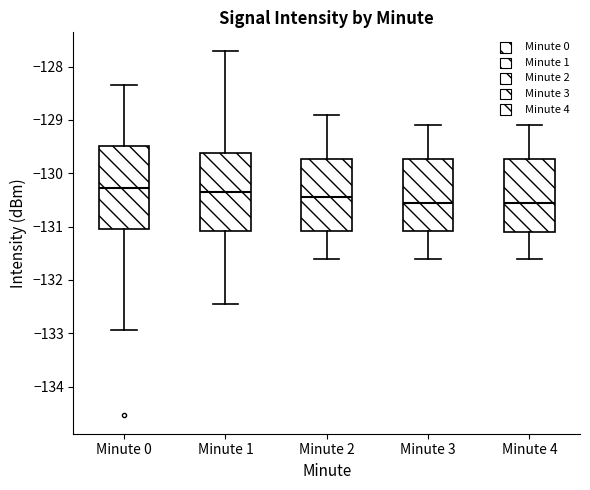

Reading left to right, read every box against the y-axis: the position of its median line, the range the box covers, and the ends of its whiskers. The values are not printed on the chart, so give them approximately, as read against the axis.

Minute 0: median -130.3, box -131.0 to -129.5, whiskers -132.9 to -128.3
Minute 1: median -130.3, box -131.1 to -129.6, whiskers -132.4 to -127.7
Minute 2: median -130.4, box -131.1 to -129.7, whiskers -131.6 to -128.9
Minute 3: median -130.5, box -131.1 to -129.7, whiskers -131.6 to -129.1
Minute 4: median -130.5, box -131.1 to -129.7, whiskers -131.6 to -129.1